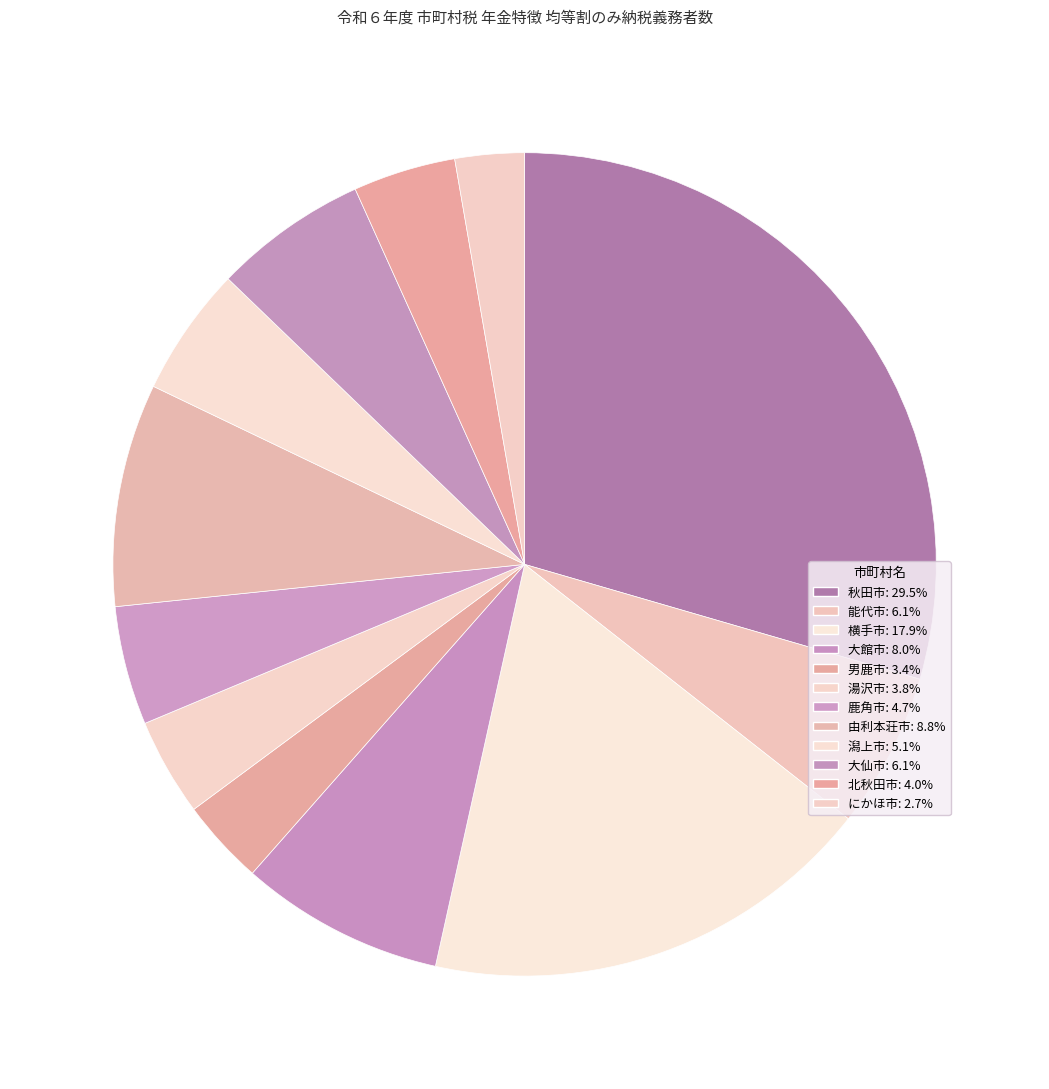

Count the number of slices in the pie.

12